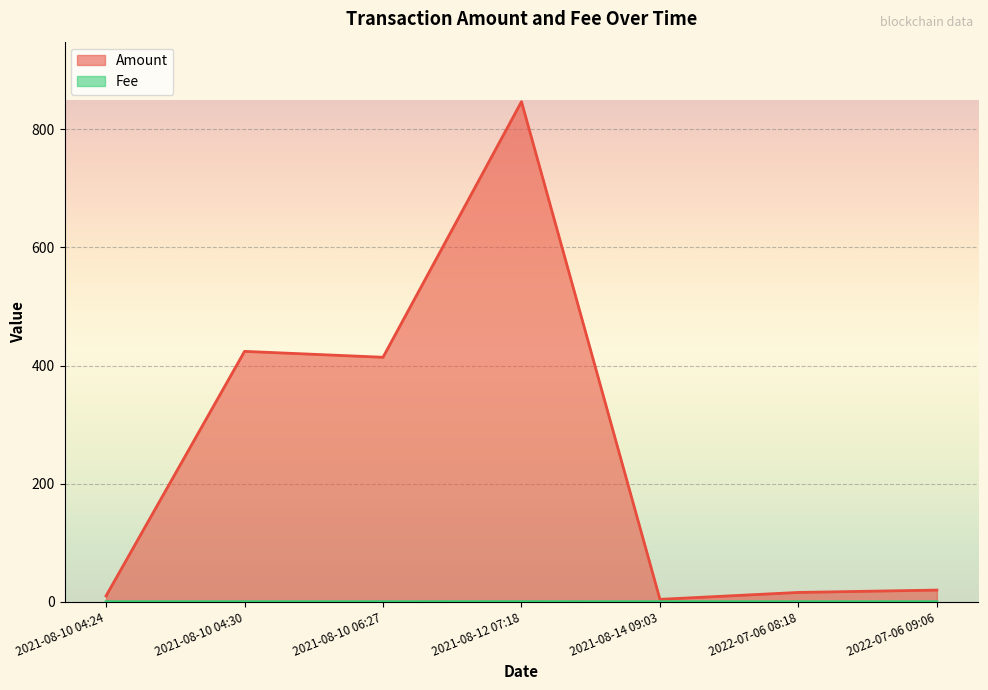

Where is the first local maximum for Amount?

2021-08-10 04:30